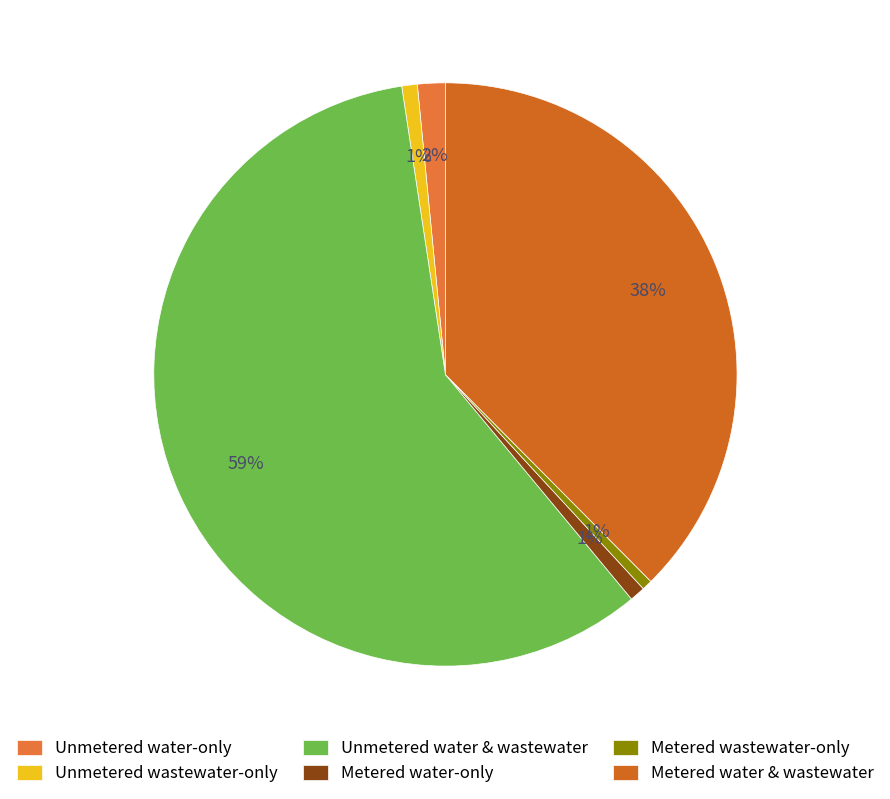

Count the number of slices in the pie.

6